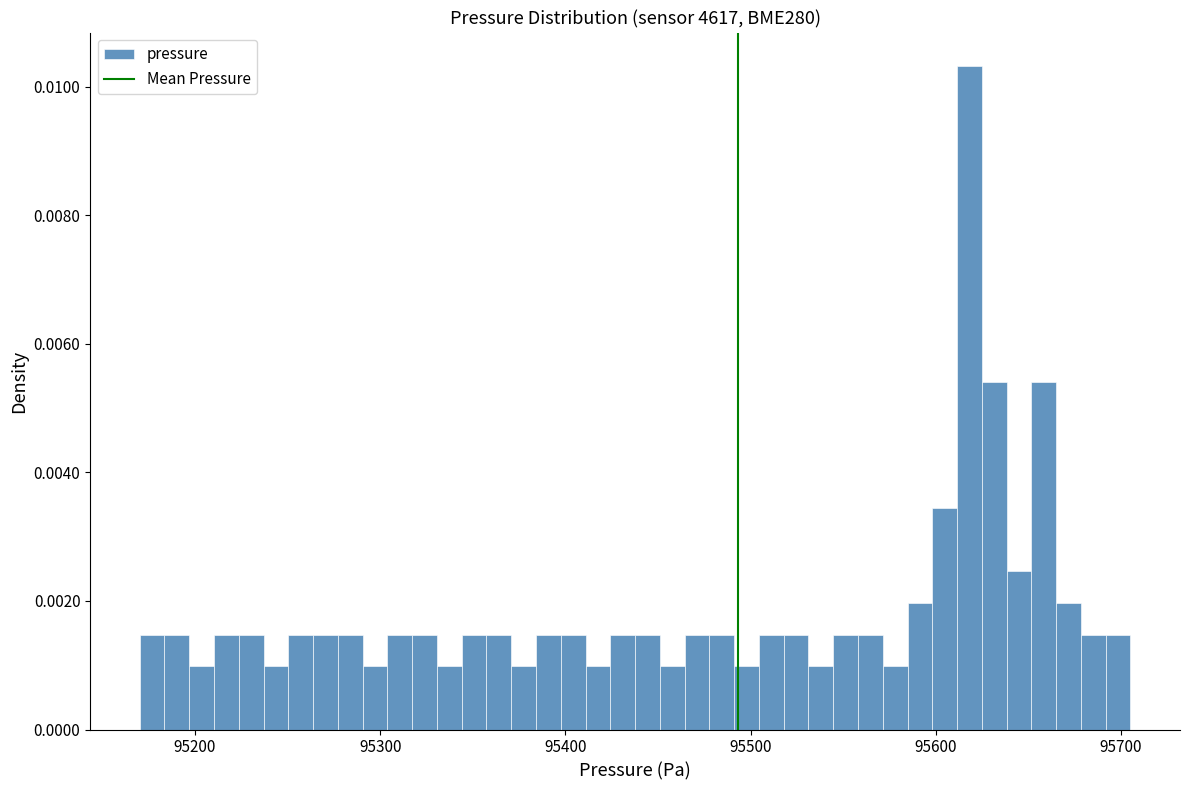

Around what value on the x-axis is the tallest bar? Give the approximate position of its centre, as read against the axis.

95620